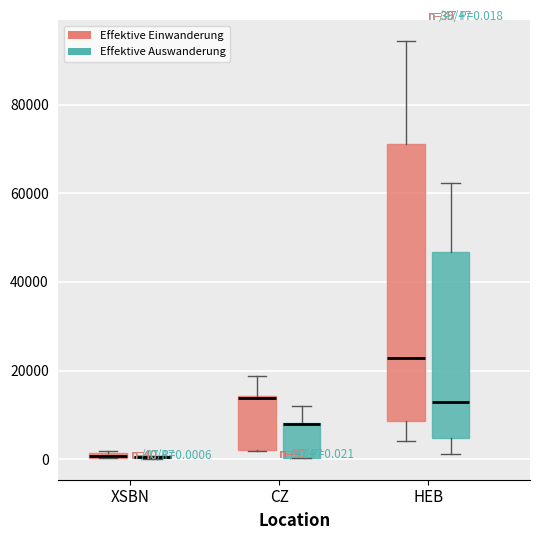

Which box is the tallest, from its lower edge to its upper edge?

HEB (Effektive Einwanderung)